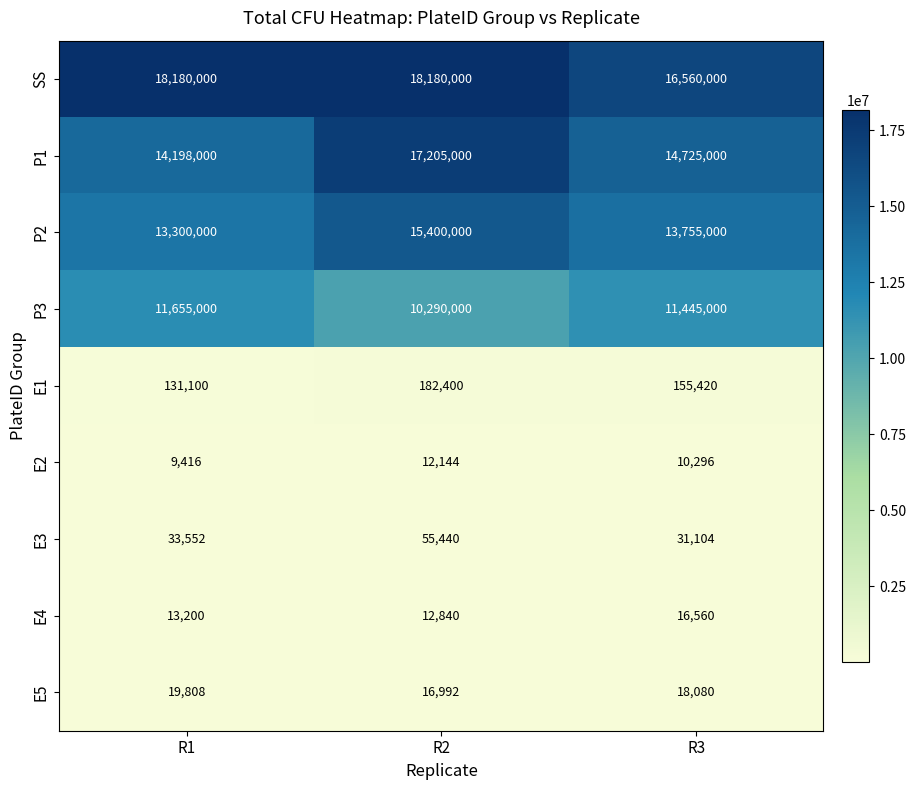

Reading right to left, transcribe all the data shown in this chart.

SS: R3=16560000	R2=18180000	R1=18180000
P1: R3=14725000	R2=17205000	R1=14198000
P2: R3=13755000	R2=15400000	R1=13300000
P3: R3=11445000	R2=10290000	R1=11655000
E1: R3=155420	R2=182400	R1=131100
E2: R3=10296	R2=12144	R1=9416
E3: R3=31104	R2=55440	R1=33552
E4: R3=16560	R2=12840	R1=13200
E5: R3=18080	R2=16992	R1=19808